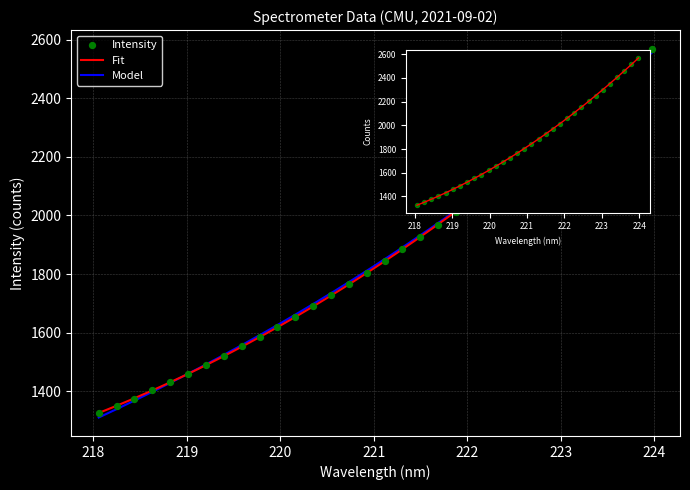

Approximately how many times larger is the value at 218.0596 compared to 223.2172?

0.6